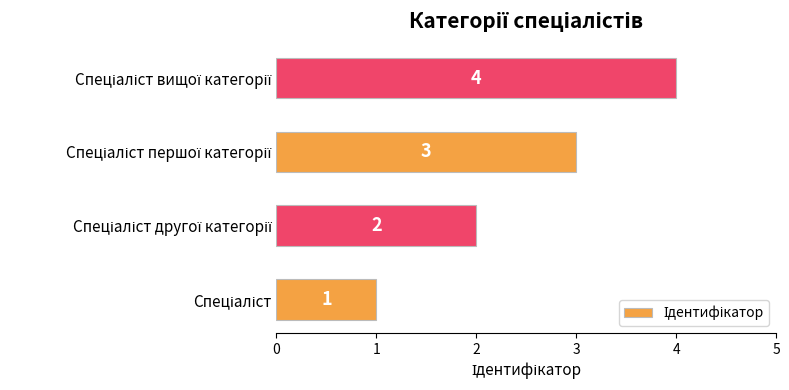

How many values are below 3?

2